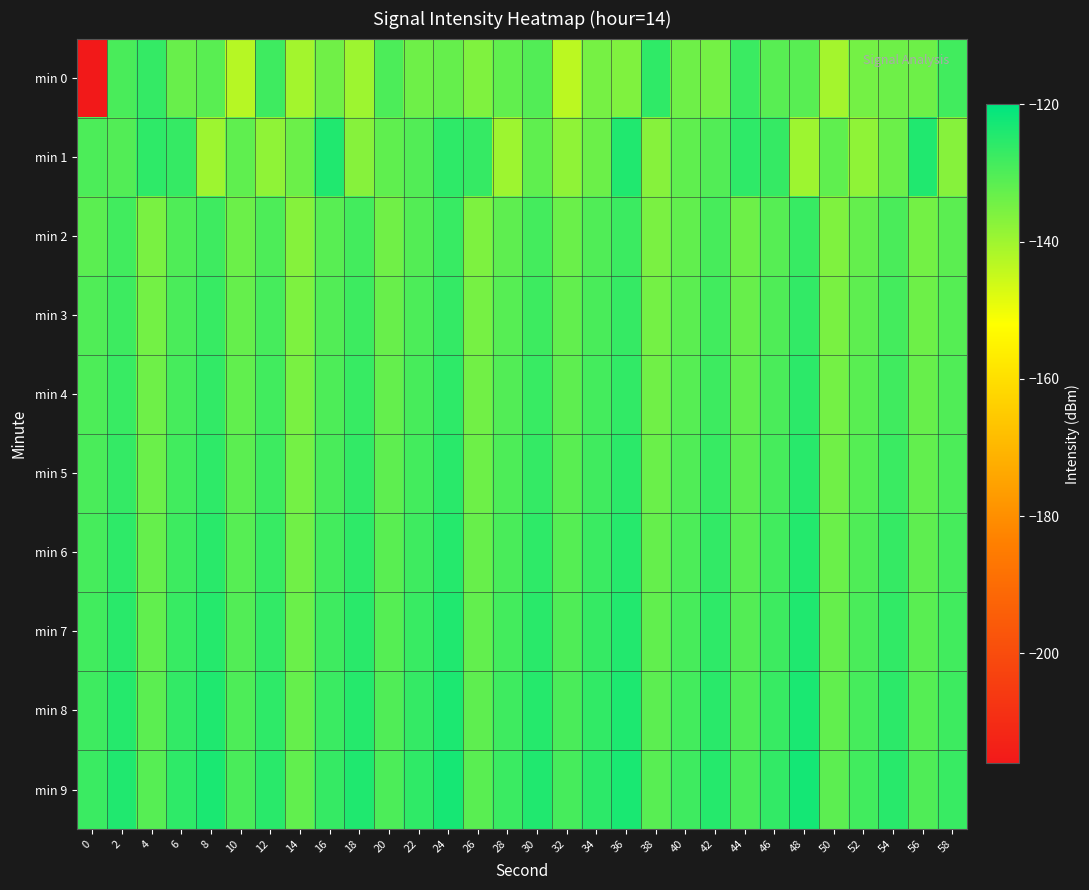

Reading left to right, extract all data points from this chart.

min 0: 0=-216.4	2=-129.3	4=-126.6	6=-133.3	8=-131.4	10=-142.9	12=-127.9	14=-140.6	16=-134.1	18=-139.7	20=-129.6	22=-133.9	24=-132.9	26=-136.1	28=-132.2	30=-130.5	32=-143.6	34=-134.8	36=-136.0	38=-126.1	40=-133.9	42=-134.7	44=-127.4	46=-131.2	48=-131.2	50=-140.8	52=-134.6	54=-133.9	56=-133.8	58=-128.3
min 1: 0=-129.6	2=-130.5	4=-126.0	6=-126.8	8=-139.7	10=-132.2	12=-138.2	14=-133.6	16=-124.2	18=-137.0	20=-132.2	22=-130.5	24=-126.0	26=-126.8	28=-139.7	30=-132.2	32=-138.2	34=-133.6	36=-124.2	38=-137.0	40=-132.2	42=-130.5	44=-126.0	46=-126.8	48=-139.7	50=-132.2	52=-138.2	54=-133.6	56=-124.2	58=-137.0
min 2: 0=-131.5	2=-128.3	4=-135.2	6=-130.1	8=-127.9	10=-133.6	12=-129.8	14=-136.7	16=-131.2	18=-128.5	20=-134.1	22=-130.6	24=-127.3	26=-135.8	28=-131.9	30=-128.7	32=-133.4	34=-130.2	36=-127.6	38=-135.5	40=-132.3	42=-129.1	44=-133.8	46=-130.9	48=-127.1	50=-136.1	52=-132.7	54=-129.5	56=-134.5	58=-131.6
min 3: 0=-130.2	2=-127.8	4=-134.6	6=-129.5	8=-127.1	10=-132.8	12=-128.9	14=-135.9	16=-130.4	18=-127.7	20=-133.2	22=-129.7	24=-126.6	26=-134.9	28=-131.0	30=-127.8	32=-132.5	34=-129.3	36=-126.8	38=-134.7	40=-131.5	42=-128.3	44=-133.0	46=-130.1	48=-126.4	50=-135.3	52=-131.9	54=-128.7	56=-133.7	58=-130.8
min 4: 0=-129.8	2=-127.2	4=-134.0	6=-128.9	8=-126.5	10=-132.2	12=-128.3	14=-135.3	16=-129.8	18=-127.1	20=-132.6	22=-129.1	24=-126.0	26=-134.3	28=-130.4	30=-127.2	32=-131.9	34=-128.7	36=-126.2	38=-134.1	40=-130.9	42=-127.7	44=-132.4	46=-129.5	48=-125.8	50=-134.7	52=-131.3	54=-128.1	56=-133.1	58=-130.2
min 5: 0=-129.4	2=-126.6	4=-133.4	6=-128.3	8=-125.9	10=-131.6	12=-127.7	14=-134.7	16=-129.2	18=-126.5	20=-132.0	22=-128.5	24=-125.4	26=-133.7	28=-129.8	30=-126.6	32=-131.3	34=-128.1	36=-125.6	38=-133.5	40=-130.3	42=-127.1	44=-131.8	46=-128.9	48=-125.2	50=-134.1	52=-130.7	54=-127.5	56=-132.5	58=-129.6
min 6: 0=-128.9	2=-126.0	4=-132.8	6=-127.7	8=-125.3	10=-131.0	12=-127.1	14=-134.1	16=-128.6	18=-125.9	20=-131.4	22=-127.9	24=-124.8	26=-133.1	28=-129.2	30=-126.0	32=-130.7	34=-127.5	36=-125.0	38=-132.9	40=-129.7	42=-126.5	44=-131.2	46=-128.3	48=-124.6	50=-133.5	52=-130.1	54=-126.9	56=-131.9	58=-129.0
min 7: 0=-128.4	2=-125.4	4=-132.2	6=-127.1	8=-124.7	10=-130.4	12=-126.5	14=-133.5	16=-128.0	18=-125.3	20=-130.8	22=-127.3	24=-124.2	26=-132.5	28=-128.6	30=-125.4	32=-130.1	34=-126.9	36=-124.4	38=-132.3	40=-129.1	42=-125.9	44=-130.6	46=-127.7	48=-124.0	50=-132.9	52=-129.5	54=-126.3	56=-131.3	58=-128.4
min 8: 0=-127.9	2=-124.8	4=-131.6	6=-126.5	8=-124.1	10=-129.8	12=-125.9	14=-132.9	16=-127.4	18=-124.7	20=-130.2	22=-126.7	24=-123.6	26=-131.9	28=-128.0	30=-124.8	32=-129.5	34=-126.3	36=-123.8	38=-131.7	40=-128.5	42=-125.3	44=-130.0	46=-127.1	48=-123.4	50=-132.3	52=-128.9	54=-125.7	56=-130.7	58=-127.8
min 9: 0=-127.4	2=-124.2	4=-131.0	6=-125.9	8=-123.5	10=-129.2	12=-125.3	14=-132.3	16=-126.8	18=-124.1	20=-129.6	22=-126.1	24=-123.0	26=-131.3	28=-127.4	30=-124.2	32=-128.9	34=-125.7	36=-123.2	38=-131.1	40=-127.9	42=-124.7	44=-129.4	46=-126.5	48=-122.8	50=-131.7	52=-128.3	54=-125.1	56=-130.1	58=-127.2